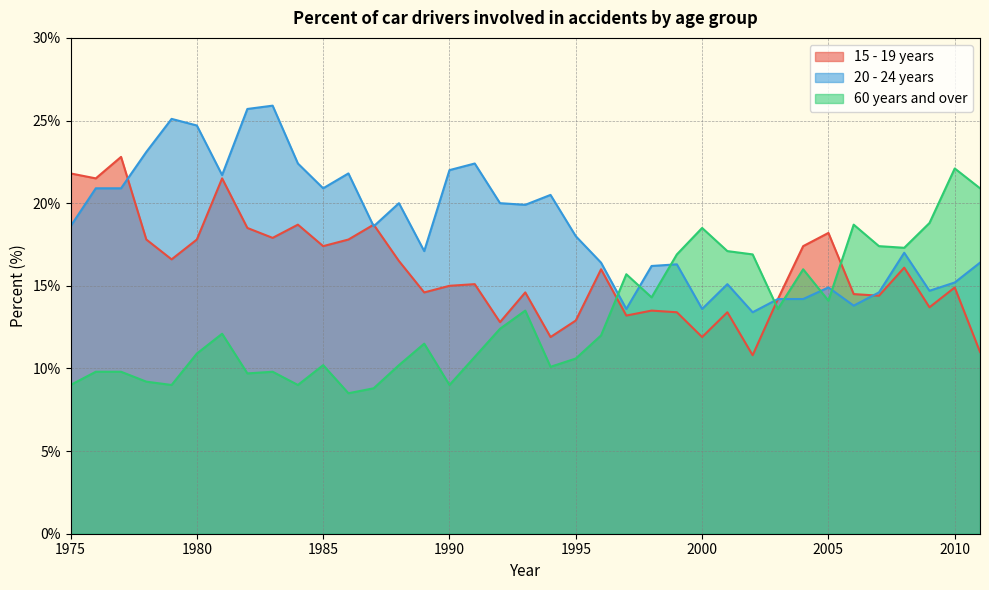

True or false: 60 years and over has more than 0 points higher than both neighbors.

True